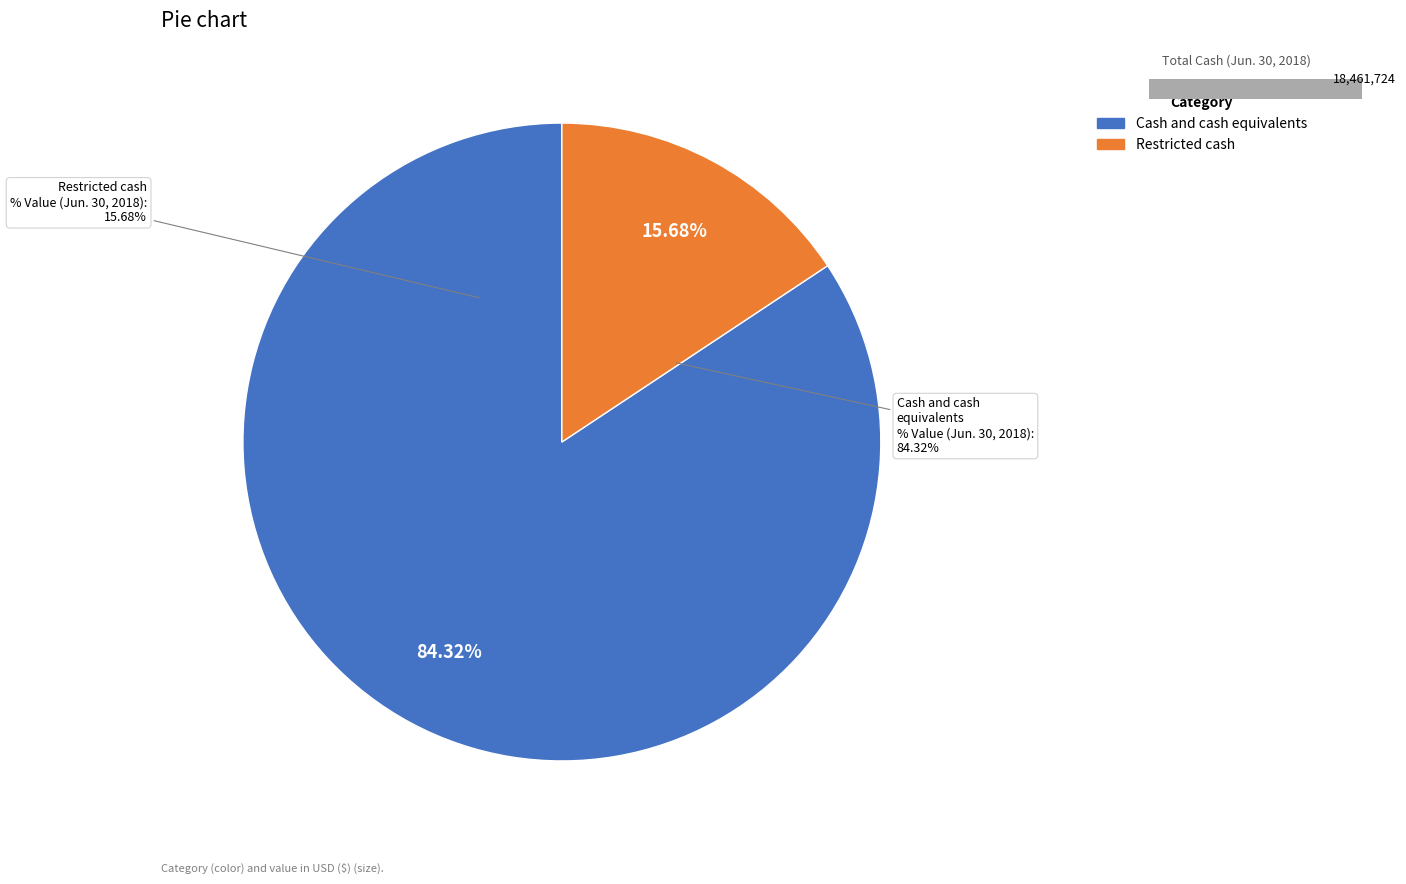

Which slice represents more than half of the pie?

Cash and cash equivalents